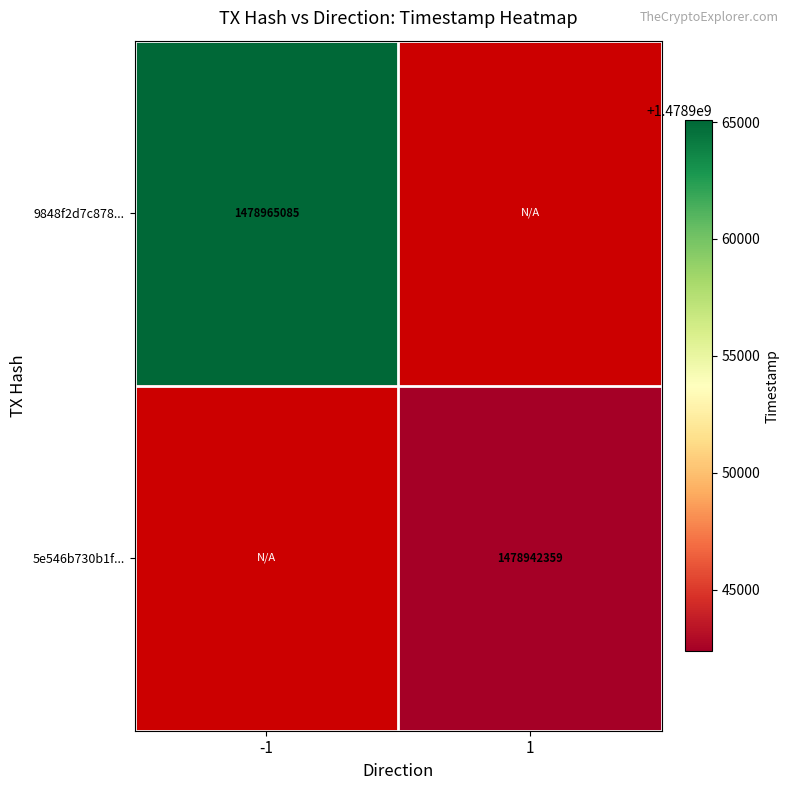

Is the value of 5e546b730b1f... at 1 greater than the value of 9848f2d7c878... at -1?

No